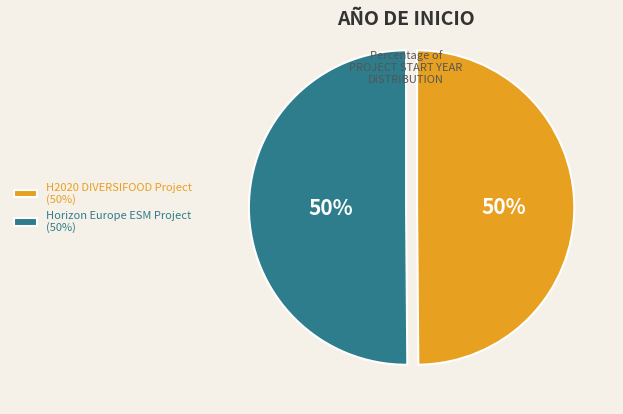

Approximately how many times larger is the value at H2020 DIVERSIFOOD Project (50%) compared to Horizon Europe ESM Project (50%)?

1.0